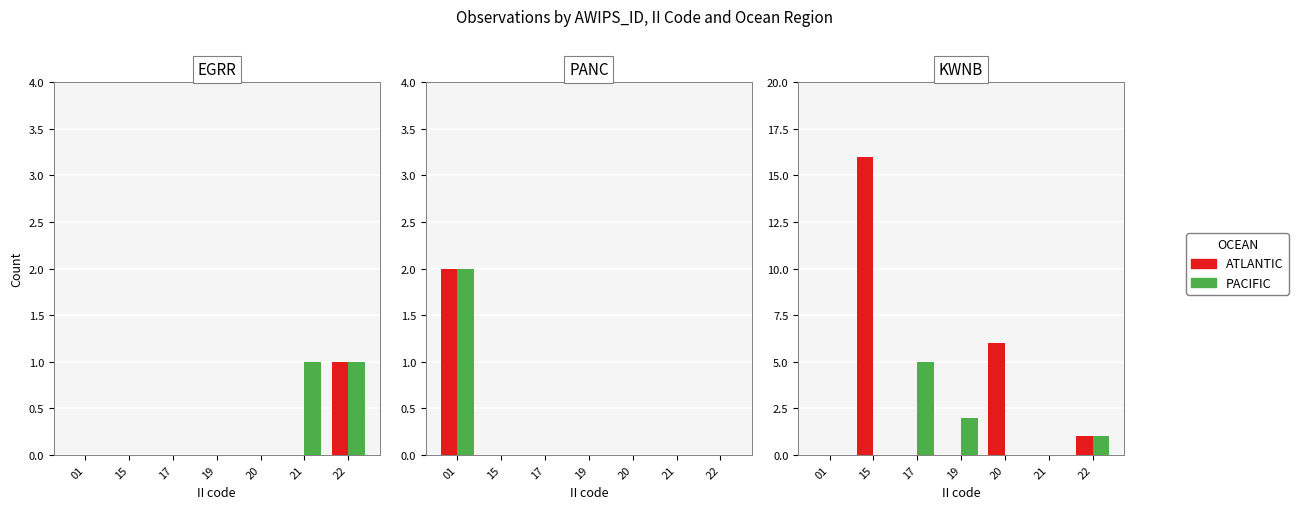

Reading right to left, extract all data points from this chart.

ATLANTIC: 1	0	6	0	0	16	0
PACIFIC: 1	0	0	2	5	0	0